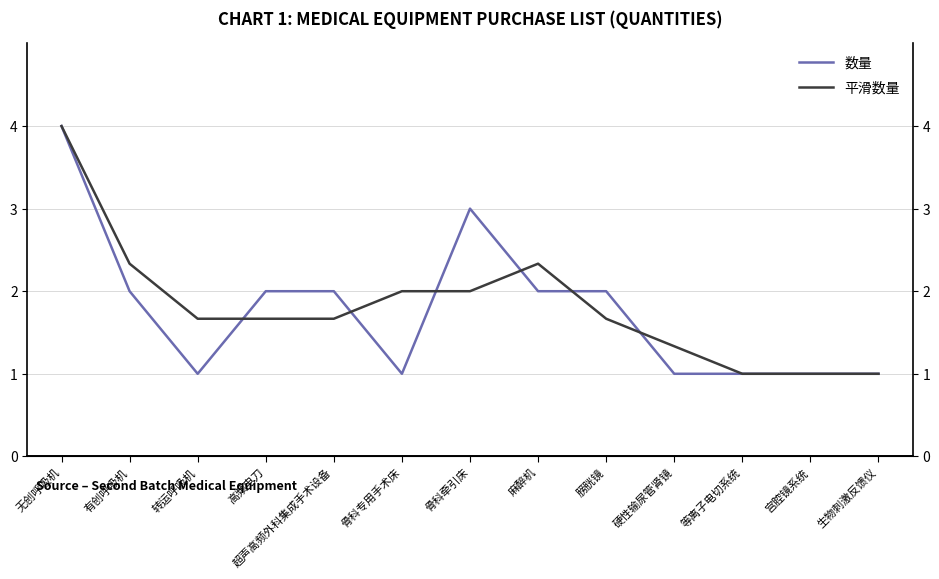

What is the value of the 平滑数量 point at the 7th from the left?

2.0